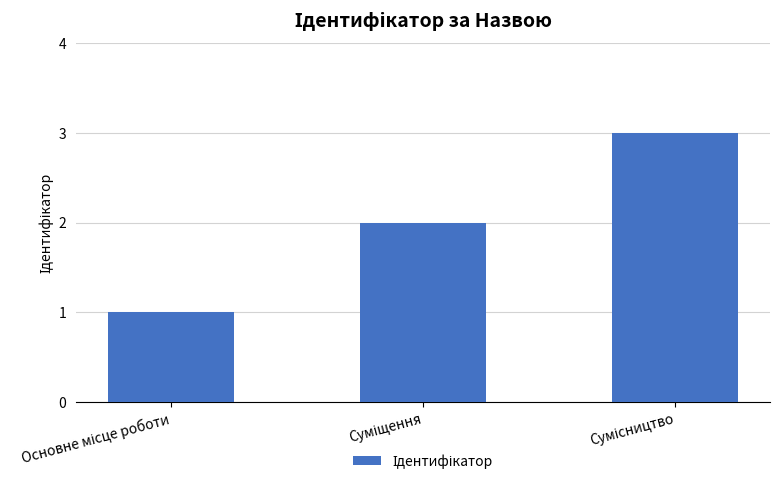

What is the maximum value shown in the chart?

3